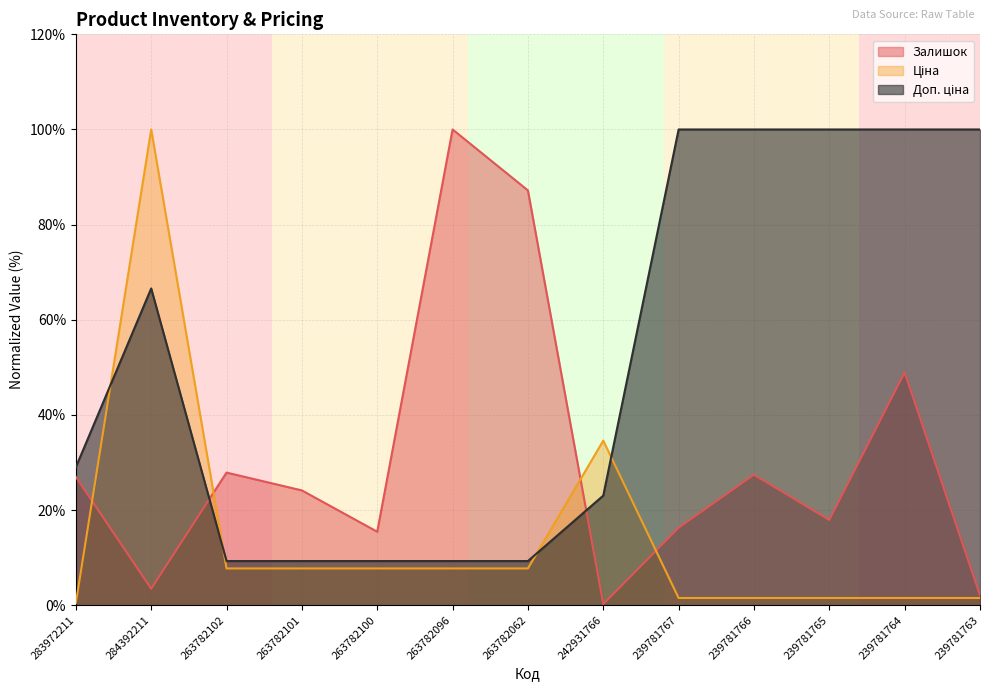

Reading right to left, list all the values displayed in this chart.

Залишок: 2.1	48.9	17.9	27.4	16.3	0.2	87.2	100.0	15.4	24.1	27.9	3.4	27.0
Ціна: 1.5	1.5	1.5	1.5	1.5	34.6	7.7	7.7	7.7	7.7	7.7	100.0	0.4
Доп. ціна: 100.0	100.0	100.0	100.0	100.0	23.0	9.3	9.3	9.3	9.3	9.3	66.6	29.0